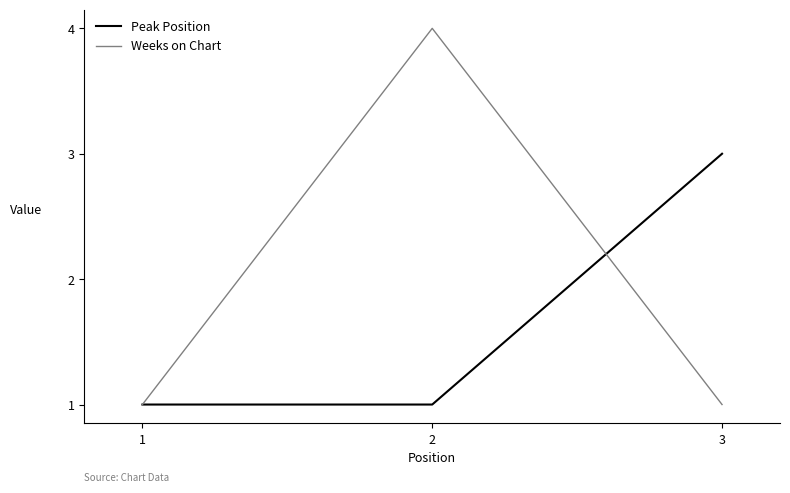

What are all the series names shown in the legend?

Peak Position, Weeks on Chart